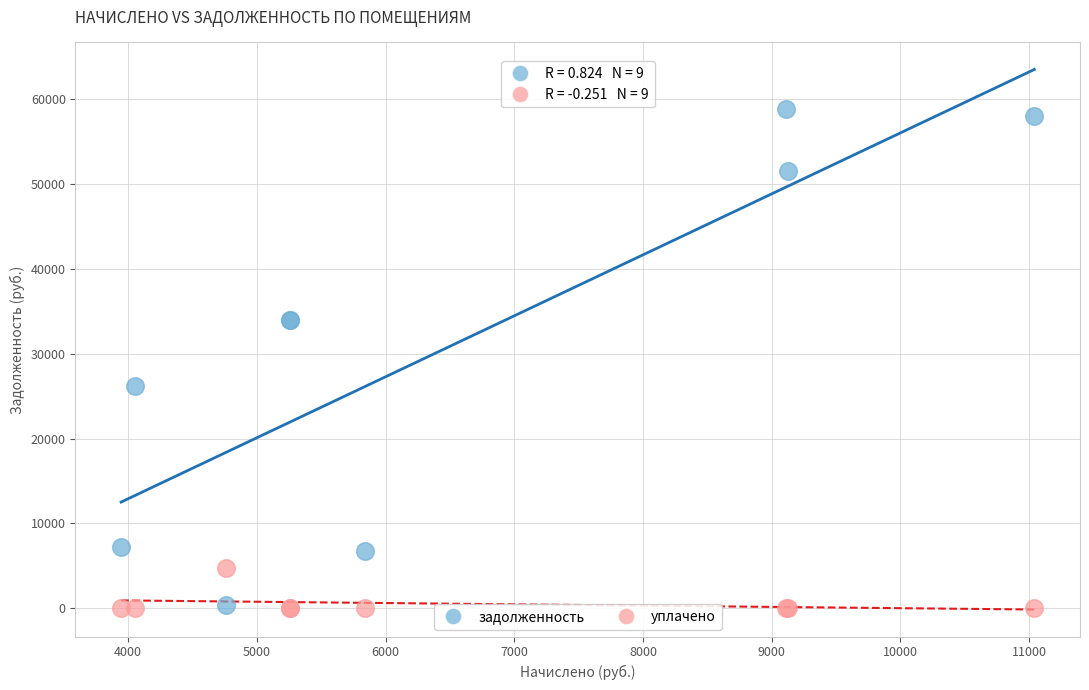

Which series has the largest Y range (max minus min)?

задолженность